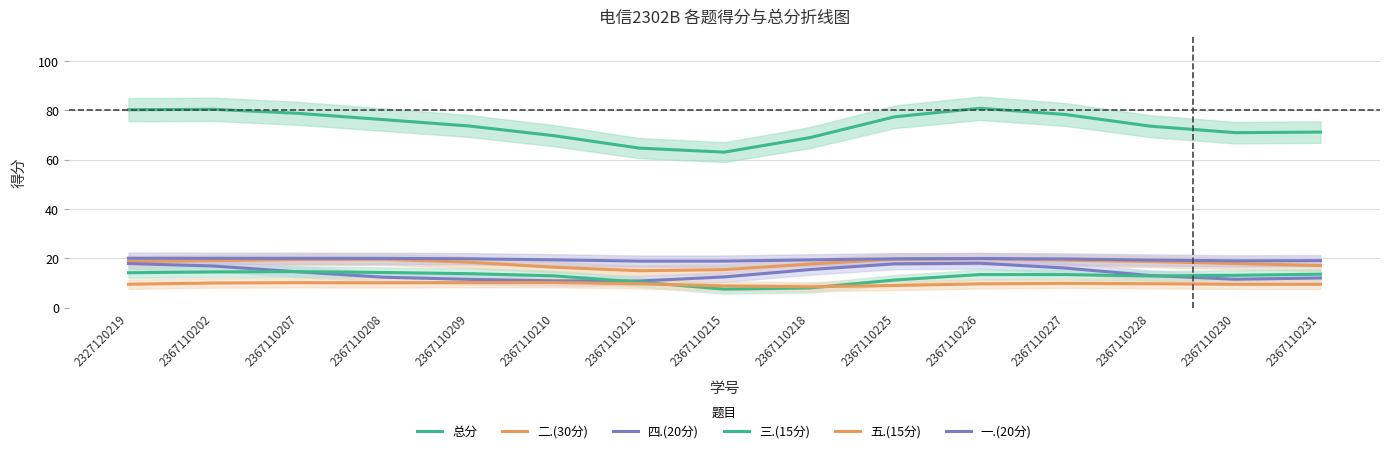

How many distinct data groups are displayed?

6